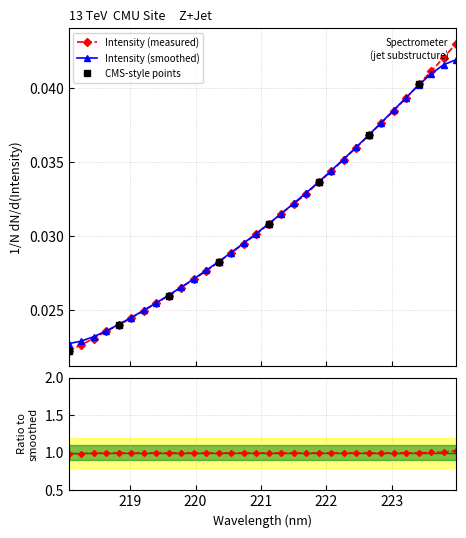

How many Intensity (smoothed) values are between 0 and 1?

32